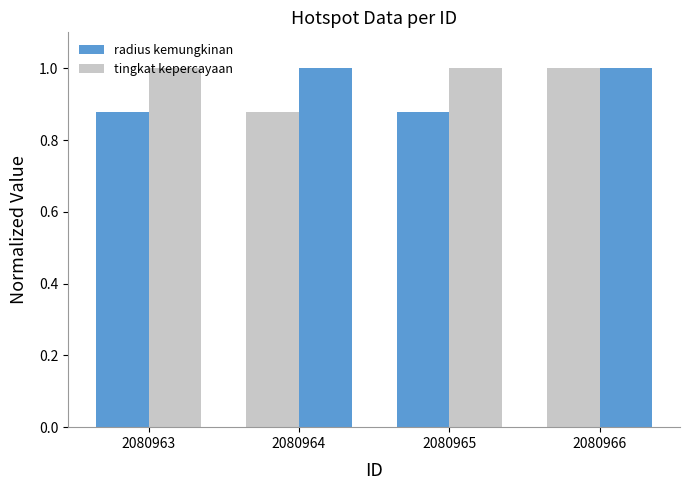

How many groups of bars are there?

4